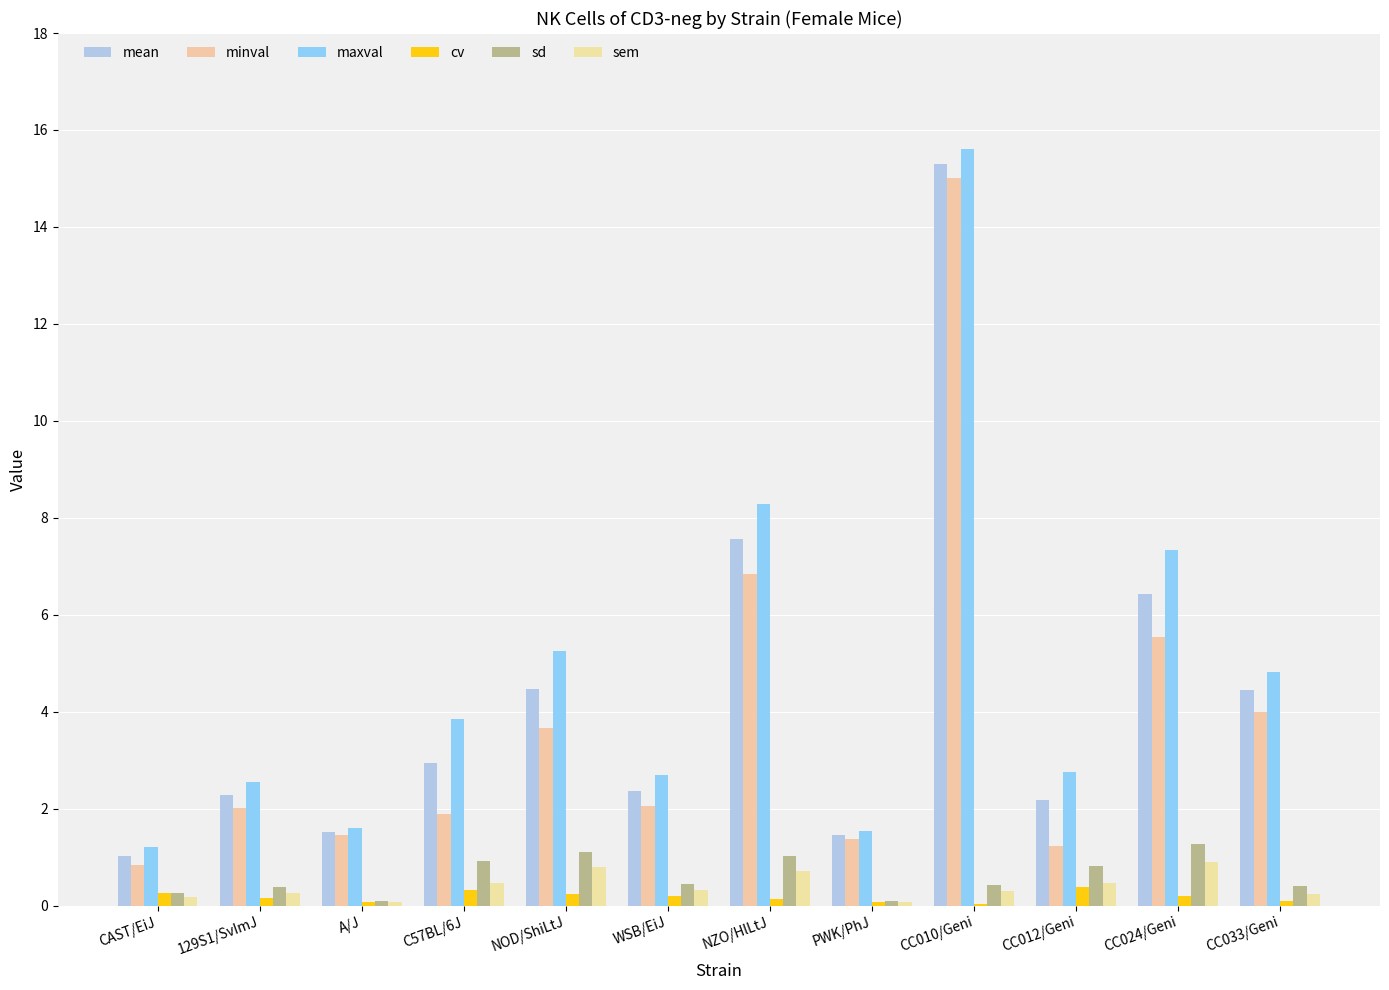

Which category has the lowest value in the cv series?

CC010/Geni